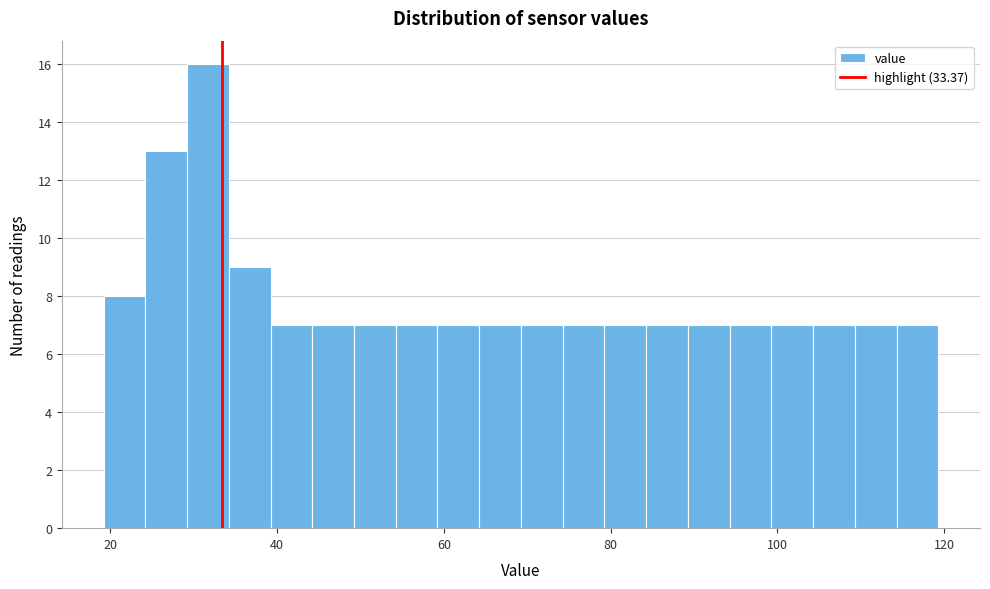

Around what value on the x-axis is the tallest bar? Give the approximate position of its centre, as read against the axis.

32